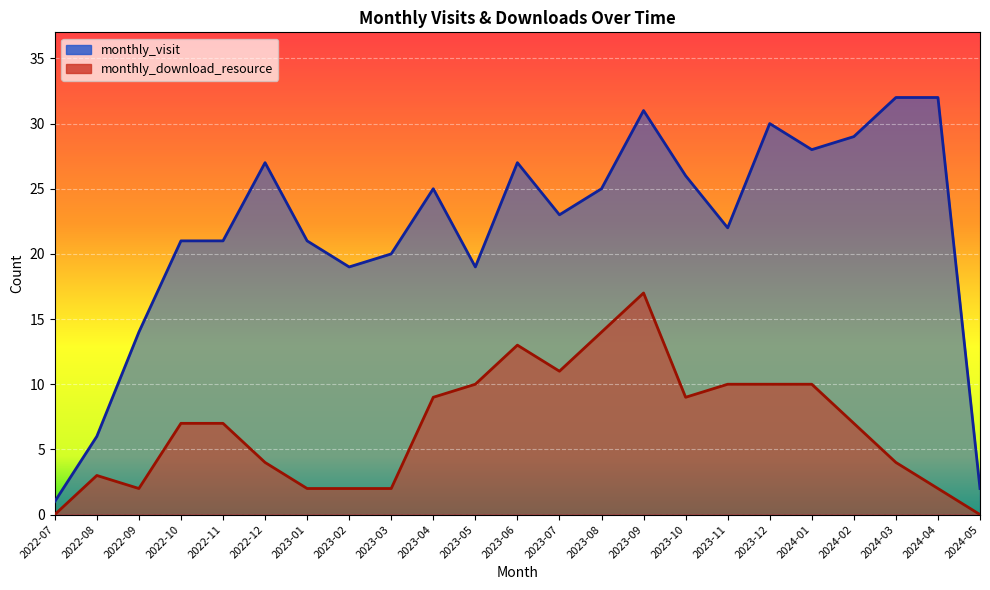

What is the difference between the second highest and second lowest values in the monthly_visit series?

30